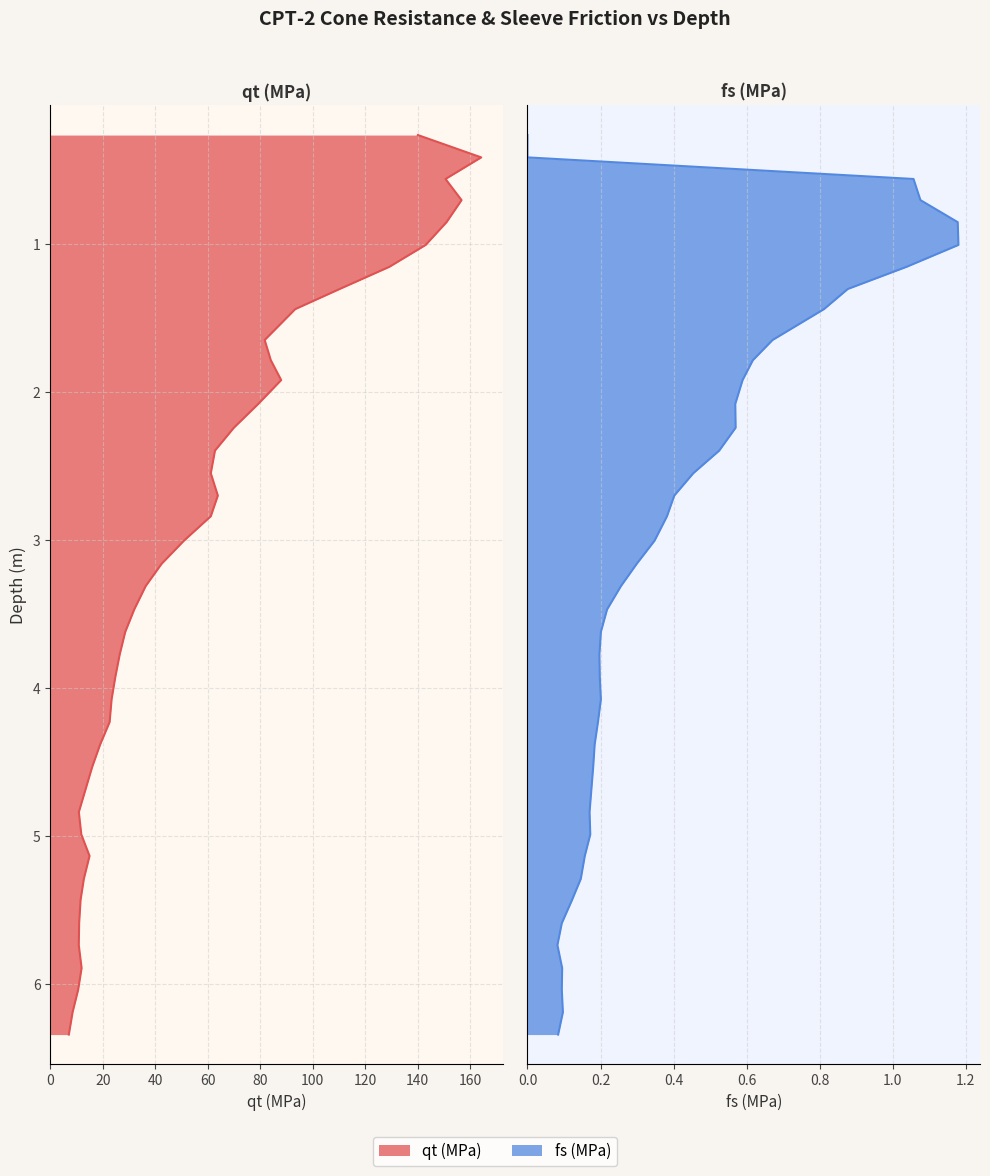

What are all the series names shown in the legend?

qt, fs